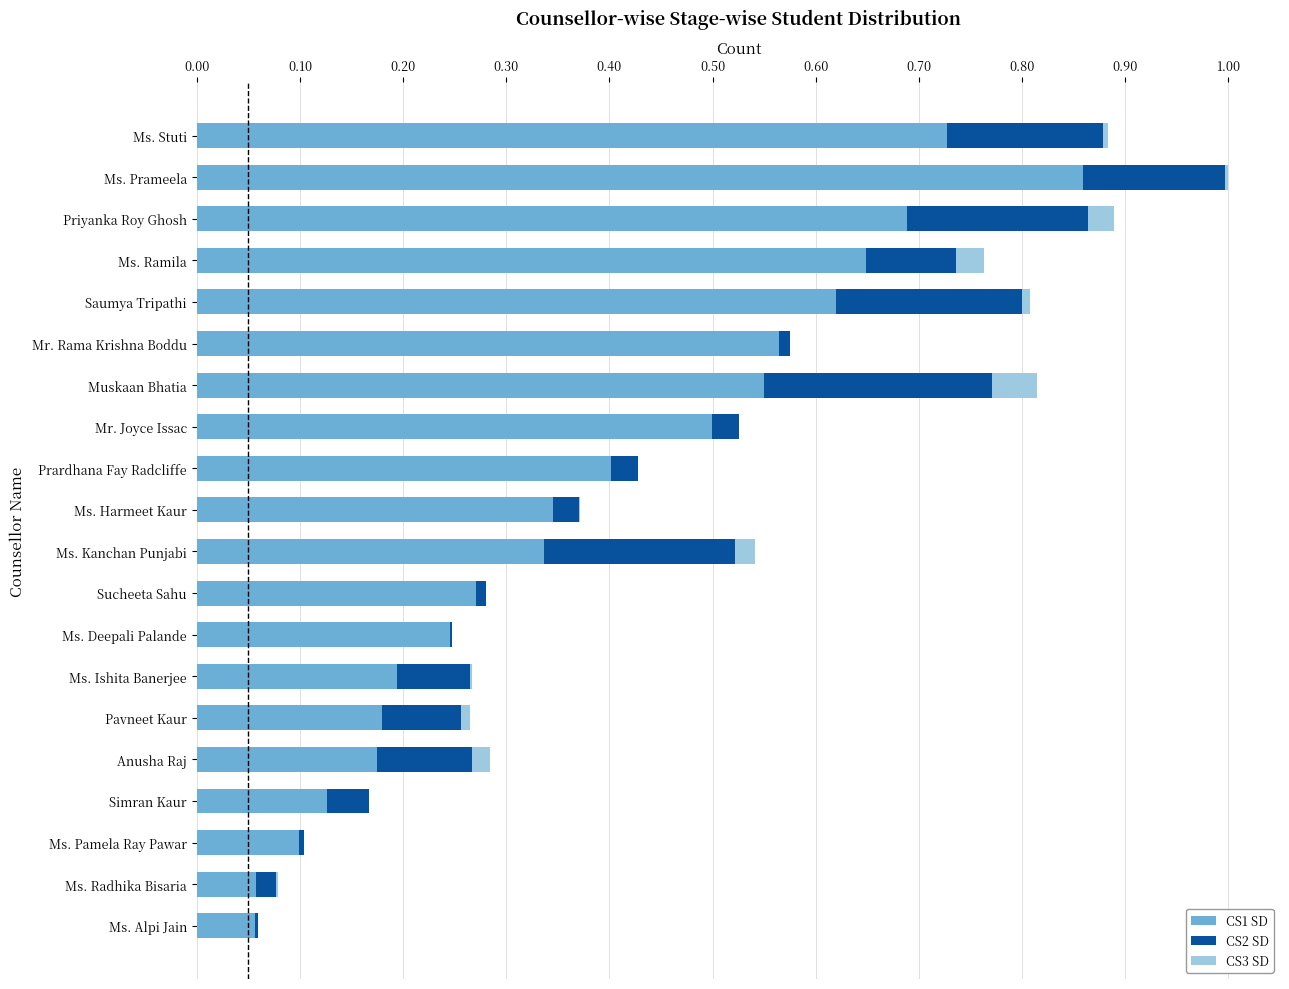

Is it true that CS1 SD equals 0.7 at Prardhana Fay Radcliffe?

False